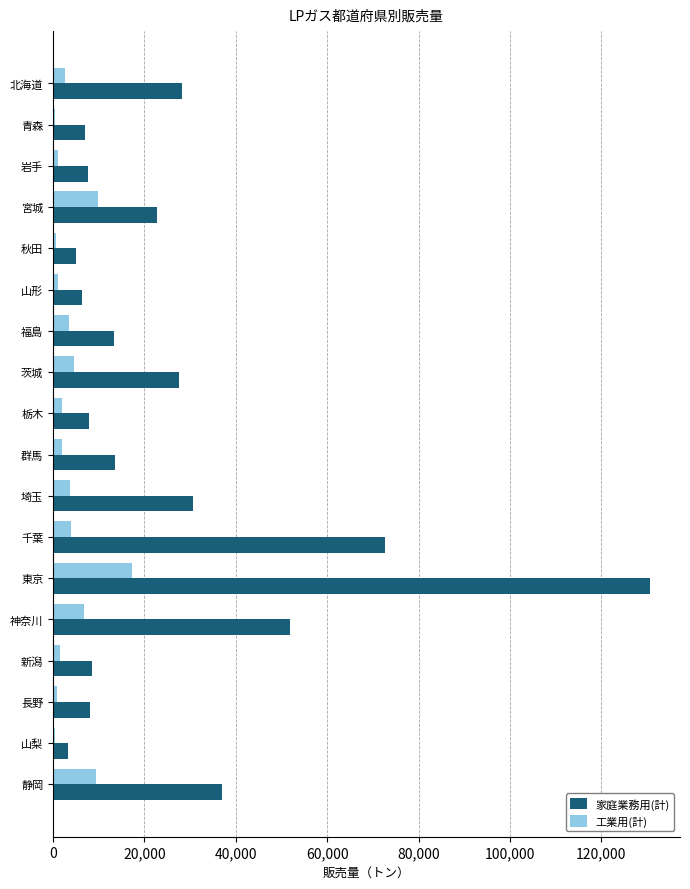

Which series has the largest total across all categories?

家庭業務用(計)